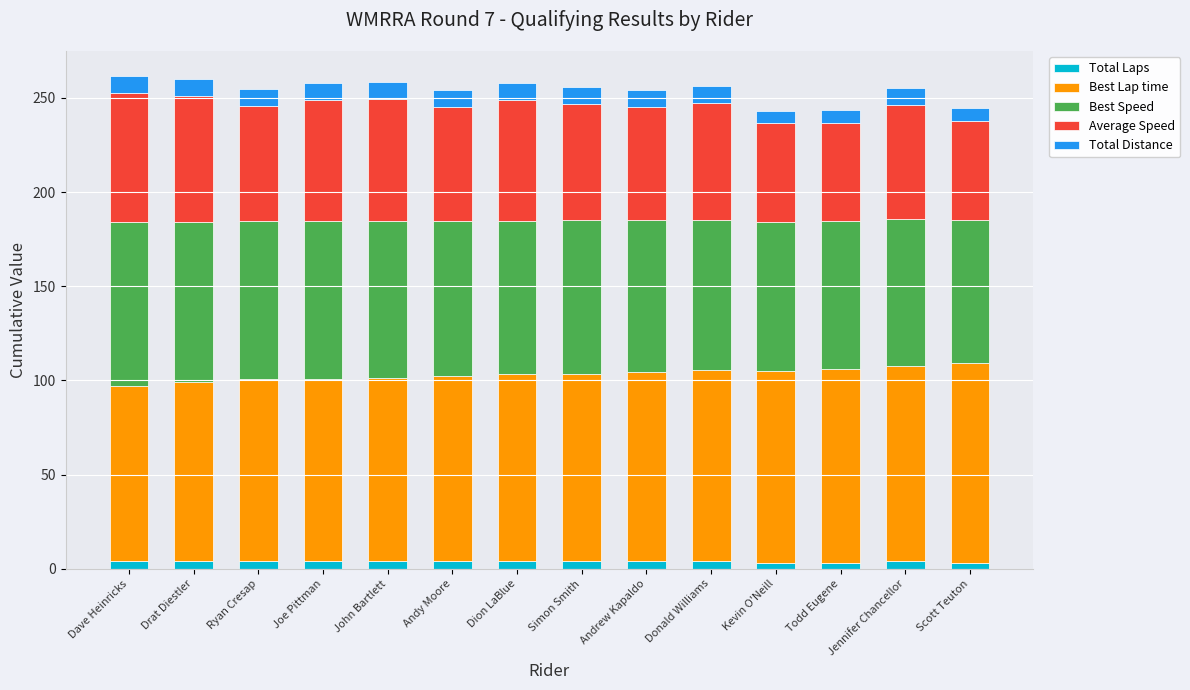

How many categories are shown in the chart?

14